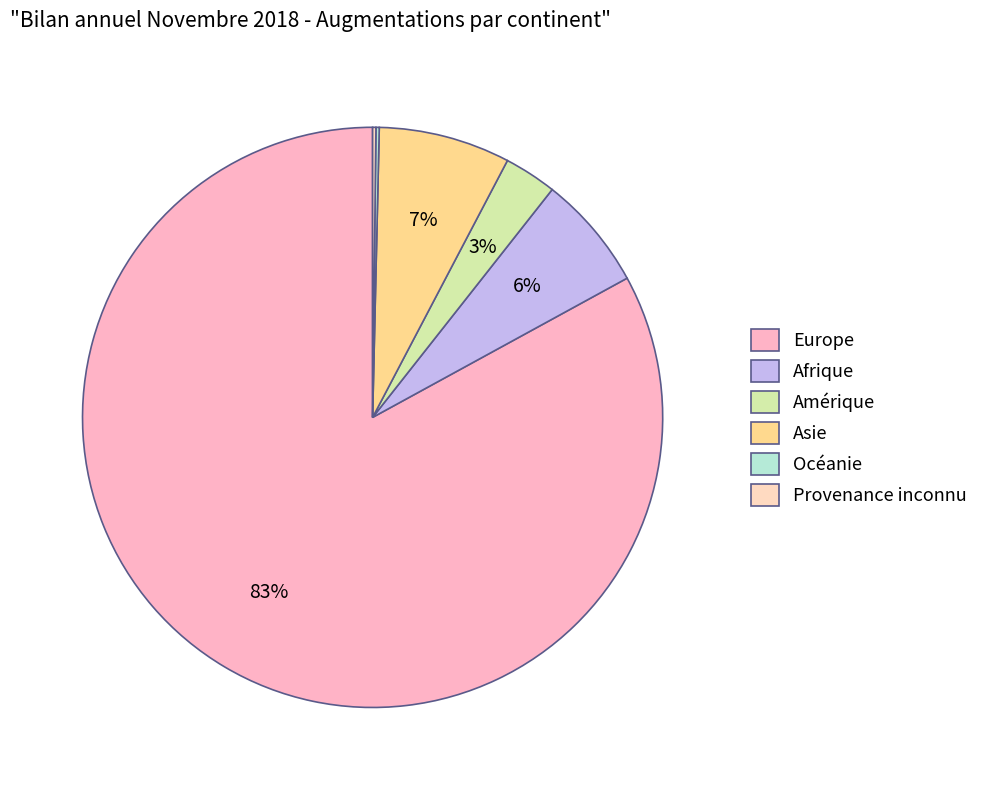

To the nearest percent, what is the average slice percentage?

17%